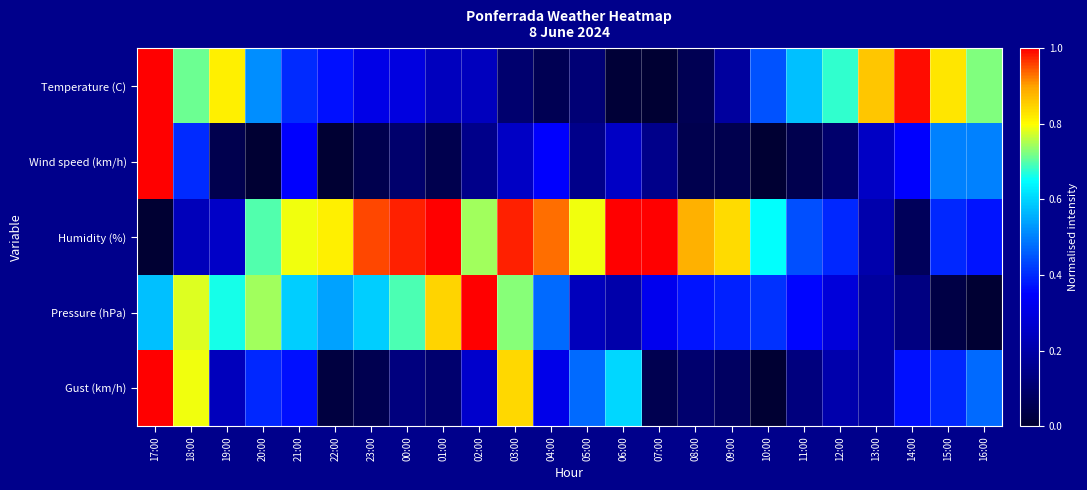

Reading left to right, what are all the values shown in this chart?

Temperature (C): 17:00=1.0	18:00=0.7	19:00=0.8	20:00=0.5	21:00=0.4	22:00=0.4	23:00=0.3	00:00=0.3	01:00=0.2	02:00=0.2	03:00=0.1	04:00=0.1	05:00=0.1	06:00=0.0	07:00=0.0	08:00=0.1	09:00=0.2	10:00=0.4	11:00=0.6	12:00=0.7	13:00=0.9	14:00=1.0	15:00=0.8	16:00=0.7
Wind speed (km/h): 17:00=1.0	18:00=0.4	19:00=0.1	20:00=0.0	21:00=0.3	22:00=0.0	23:00=0.1	00:00=0.1	01:00=0.1	02:00=0.1	03:00=0.2	04:00=0.3	05:00=0.1	06:00=0.2	07:00=0.1	08:00=0.1	09:00=0.1	10:00=0.0	11:00=0.1	12:00=0.1	13:00=0.2	14:00=0.3	15:00=0.5	16:00=0.5
Humidity (%): 17:00=0.0	18:00=0.2	19:00=0.3	20:00=0.7	21:00=0.8	22:00=0.8	23:00=1.0	00:00=1.0	01:00=1.0	02:00=0.7	03:00=1.0	04:00=0.9	05:00=0.8	06:00=1.0	07:00=1.0	08:00=0.9	09:00=0.8	10:00=0.7	11:00=0.4	12:00=0.4	13:00=0.2	14:00=0.1	15:00=0.4	16:00=0.4
Pressure (hPa): 17:00=0.6	18:00=0.8	19:00=0.7	20:00=0.7	21:00=0.6	22:00=0.5	23:00=0.6	00:00=0.7	01:00=0.8	02:00=1.0	03:00=0.7	04:00=0.5	05:00=0.2	06:00=0.2	07:00=0.3	08:00=0.4	09:00=0.4	10:00=0.4	11:00=0.4	12:00=0.3	13:00=0.2	14:00=0.1	15:00=0.0	16:00=0.0
Gust (km/h): 17:00=1.0	18:00=0.8	19:00=0.2	20:00=0.4	21:00=0.4	22:00=0.0	23:00=0.1	00:00=0.1	01:00=0.1	02:00=0.3	03:00=0.8	04:00=0.3	05:00=0.5	06:00=0.6	07:00=0.1	08:00=0.1	09:00=0.1	10:00=0.0	11:00=0.1	12:00=0.2	13:00=0.2	14:00=0.4	15:00=0.4	16:00=0.5